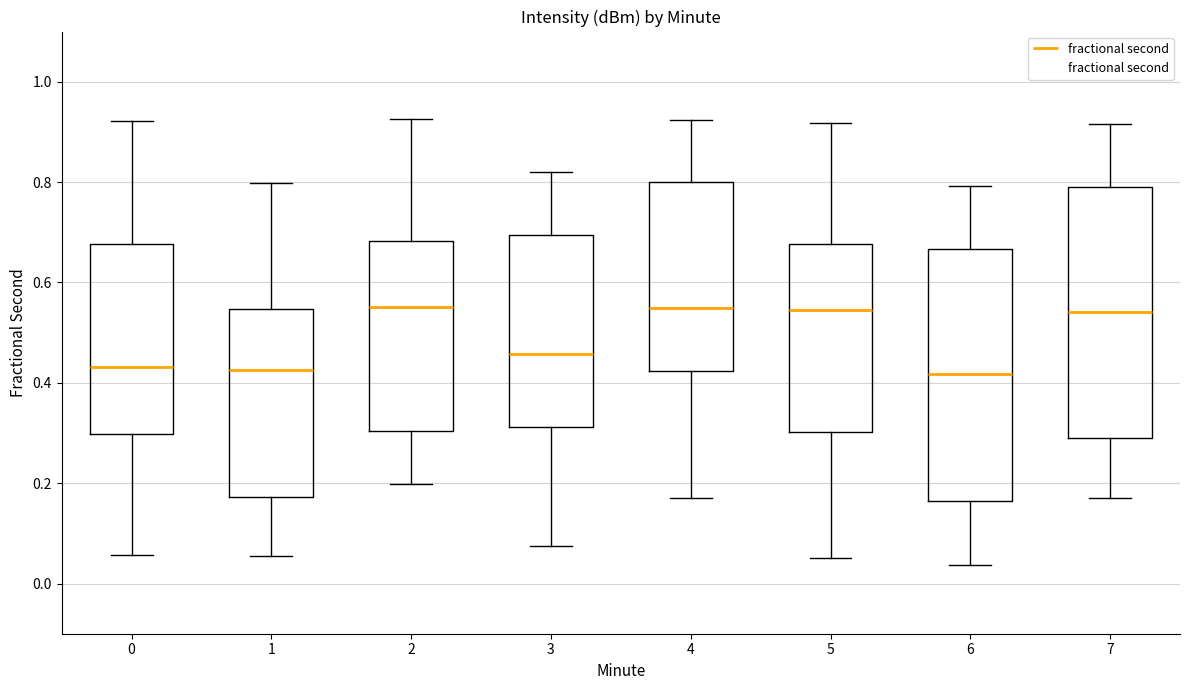

Reading left to right, read every box against the y-axis: the position of its median line, the range the box covers, and the ends of its whiskers. The values are not printed on the chart, so give them approximately, as read against the axis.

0: median 0.44, box 0.30 to 0.68, whiskers 0.06 to 0.92
1: median 0.42, box 0.18 to 0.54, whiskers 0.06 to 0.80
2: median 0.56, box 0.30 to 0.68, whiskers 0.20 to 0.92
3: median 0.46, box 0.32 to 0.70, whiskers 0.08 to 0.82
4: median 0.54, box 0.42 to 0.80, whiskers 0.16 to 0.92
5: median 0.54, box 0.30 to 0.68, whiskers 0.06 to 0.92
6: median 0.42, box 0.16 to 0.66, whiskers 0.04 to 0.80
7: median 0.54, box 0.28 to 0.78, whiskers 0.18 to 0.92